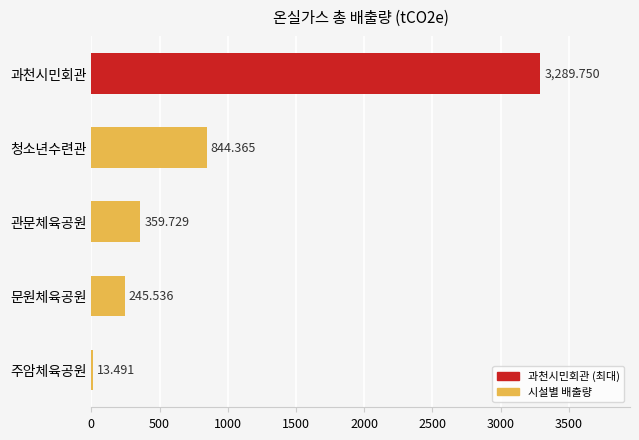

Which category has the lowest value across all series?

주암체육공원